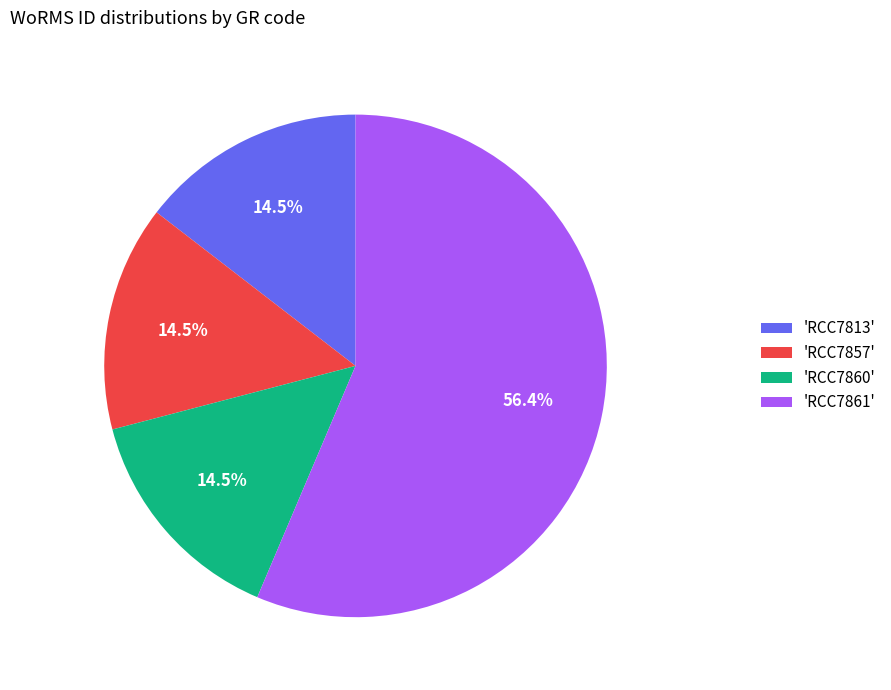

Which has a higher value, 'RCC7813' or 'RCC7861'?

'RCC7861'